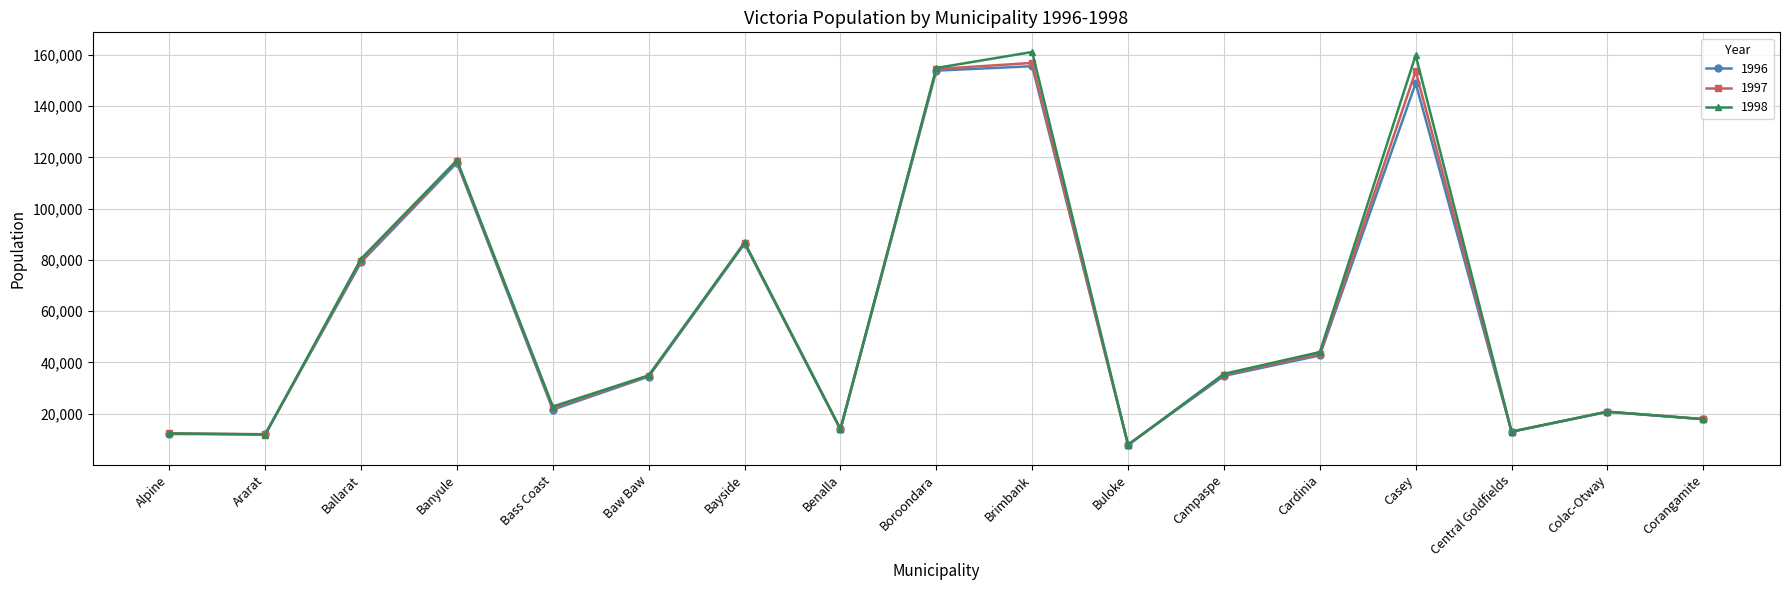

What is the maximum value shown in the chart?

161137